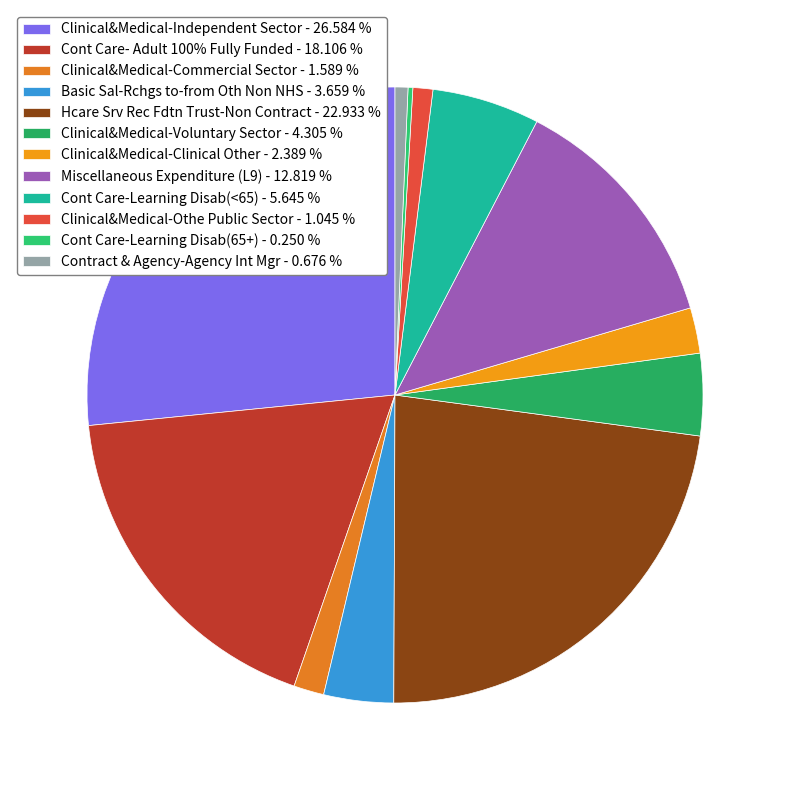

What is the smallest slice in the pie chart?

Cont Care-Learning Disab(65+)